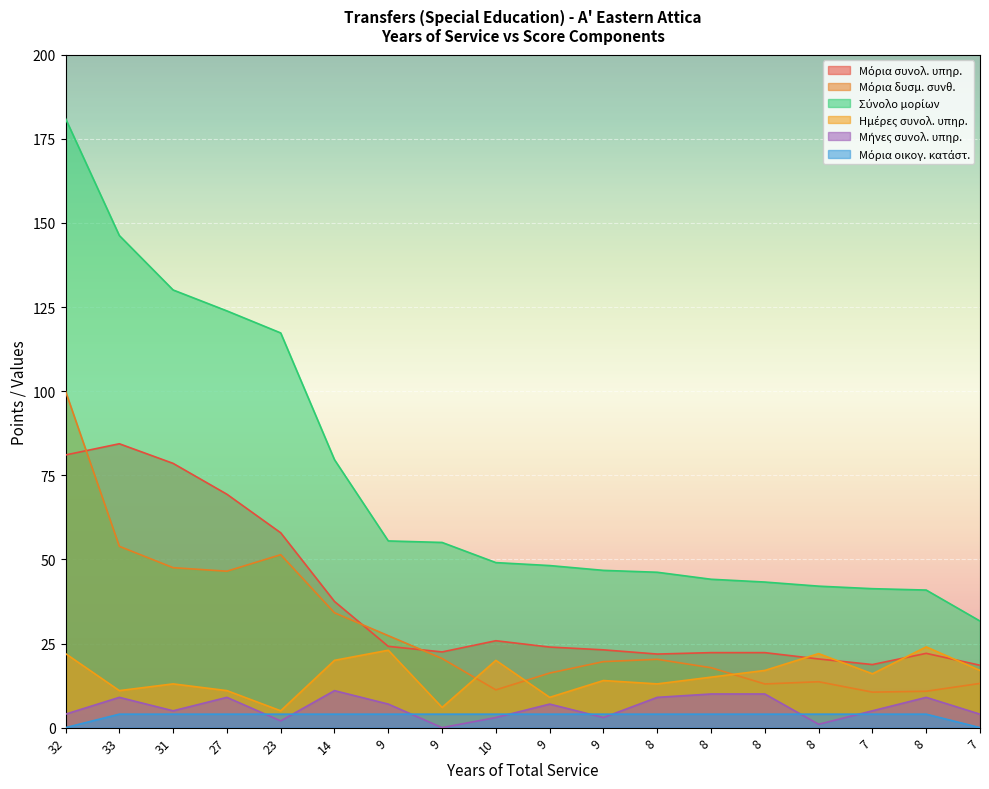

What is the label of the 18th point from the right?

32